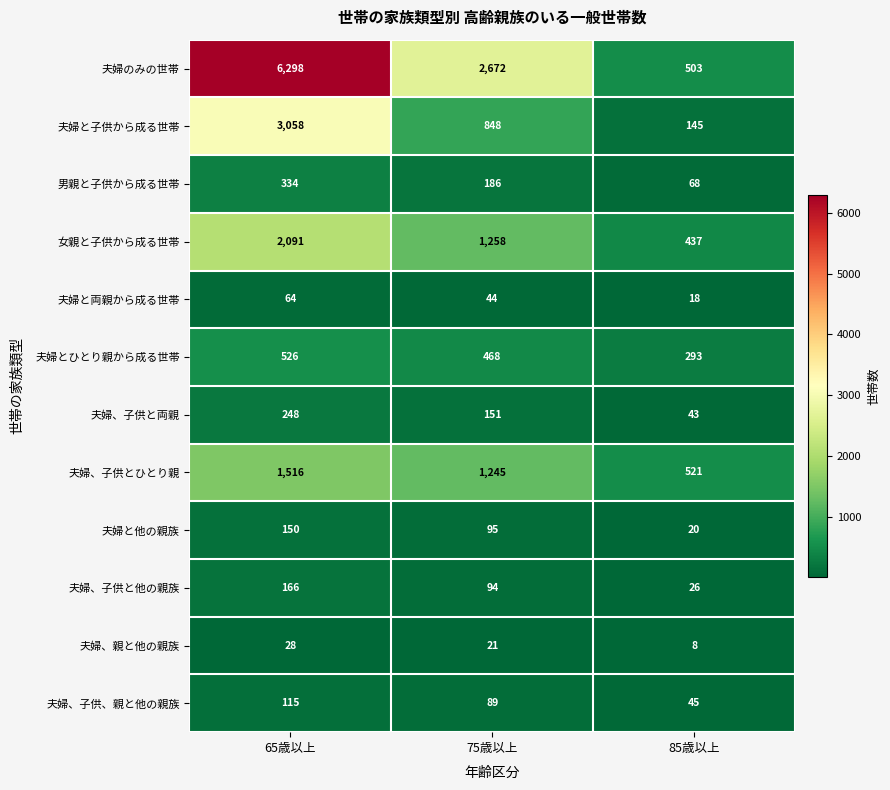

Is it true that 夫婦と他の親族 equals 42 at 75歳以上?

False